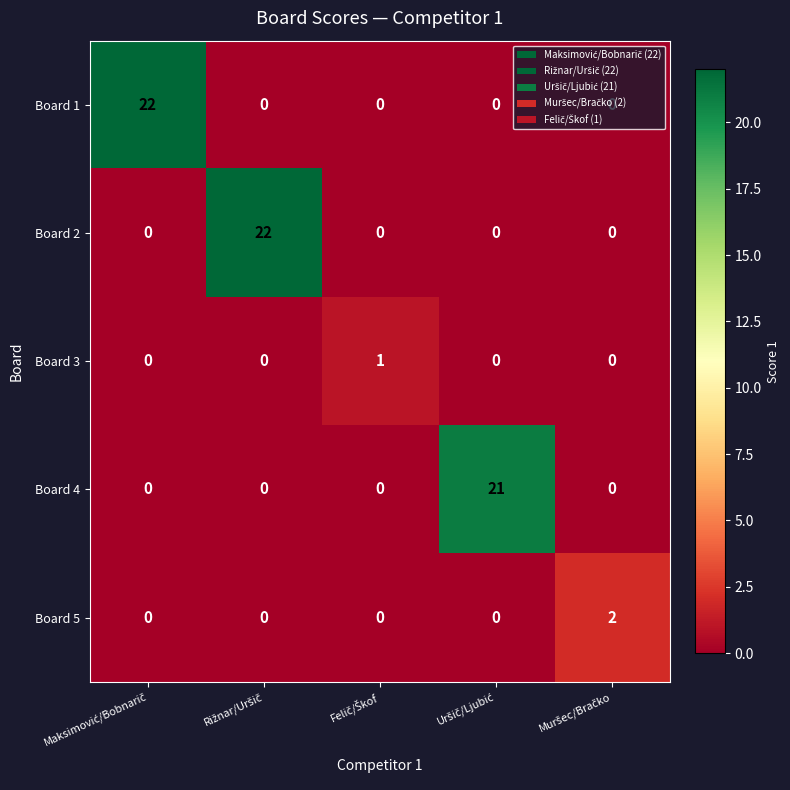

What is the average value of the Board 2 series?

4